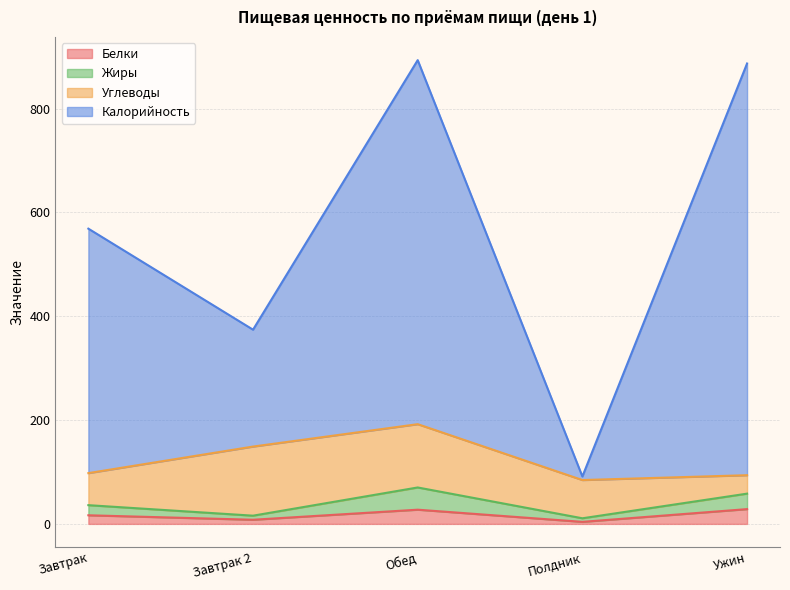

What is the highest value of the Белки series?

28.5